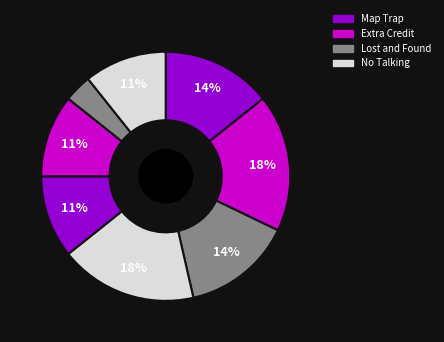

How many slices are in this pie chart?

8